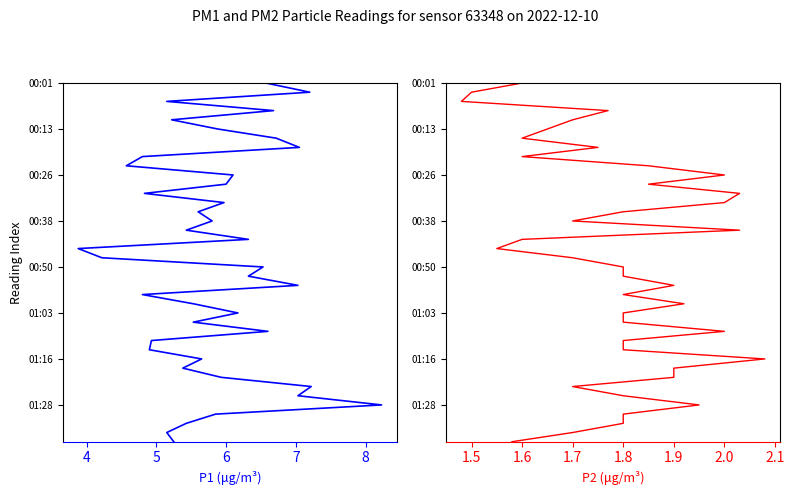

Is it true that P2 equals 7 at 1.9?

False